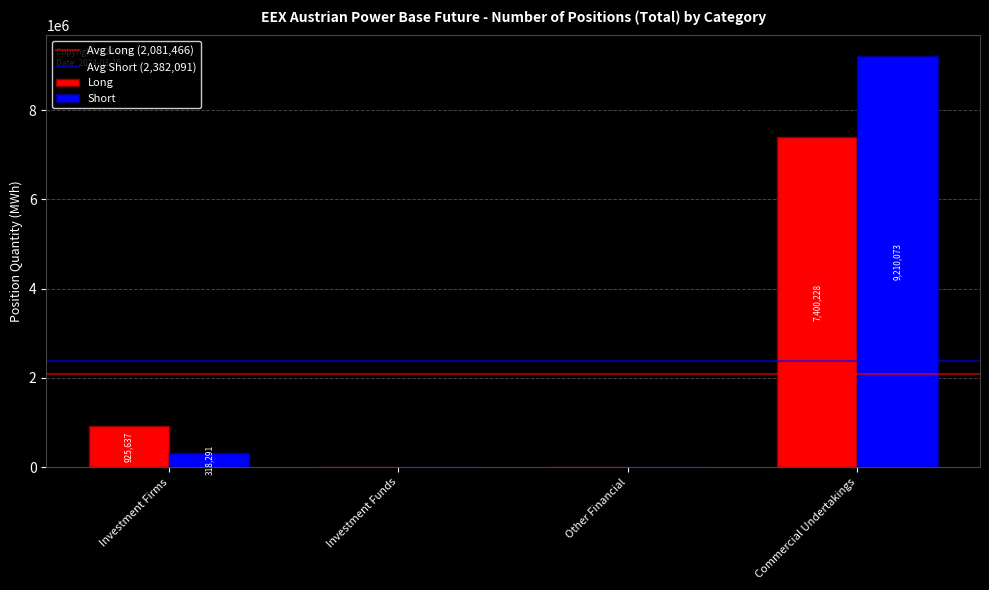

Between Investment Firms and Investment Funds, which series saw the biggest shift?

Long